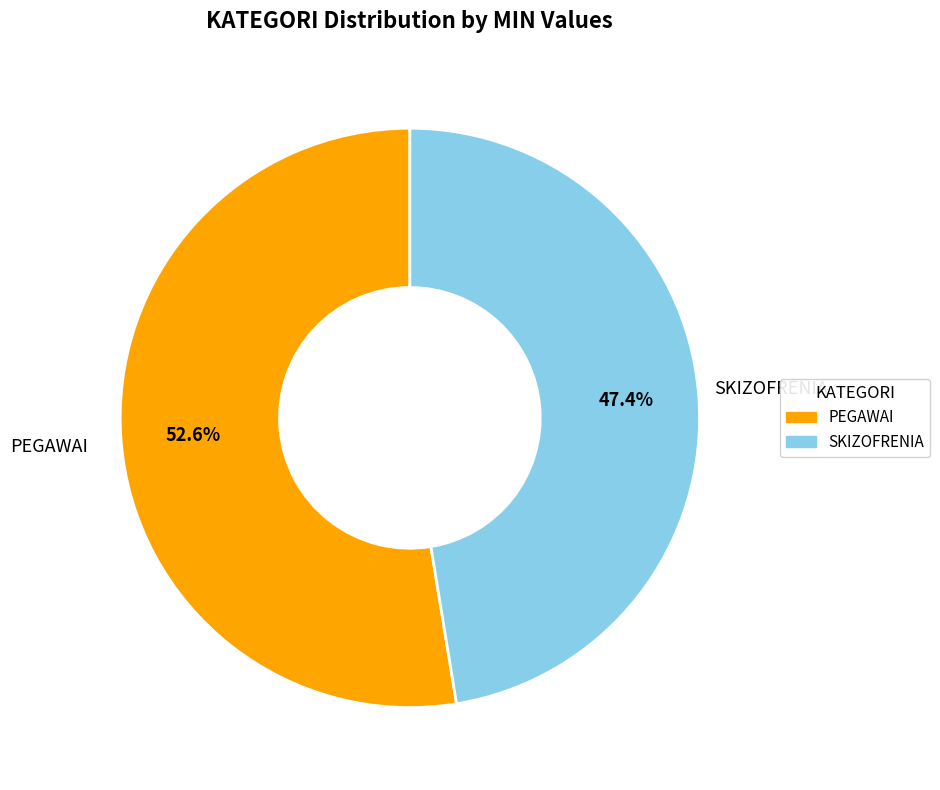

Which has a higher value, SKIZOFRENIA or PEGAWAI?

PEGAWAI